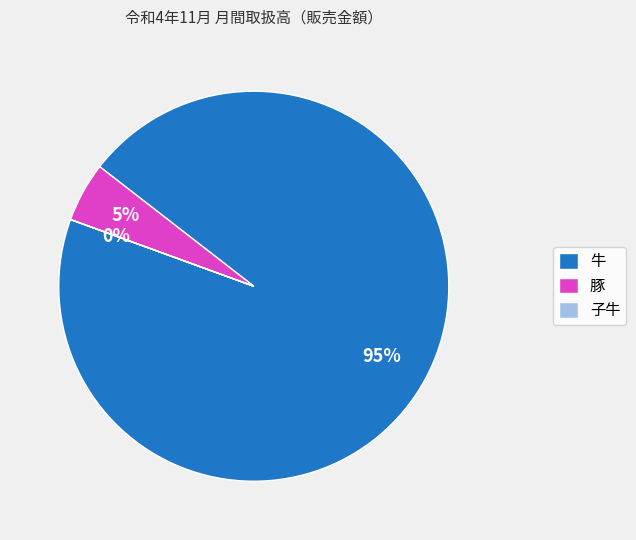

To the nearest percent, what percentage of the pie is 牛?

95%